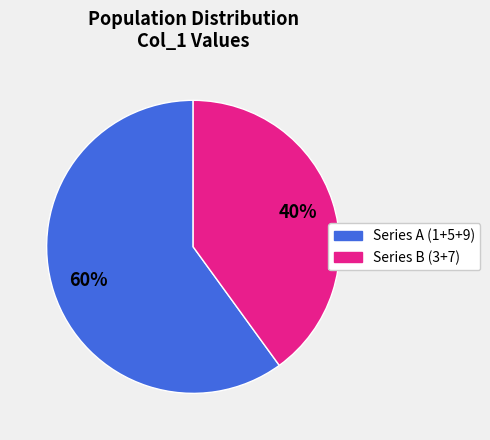

To the nearest percent, what is the average slice percentage?

50%